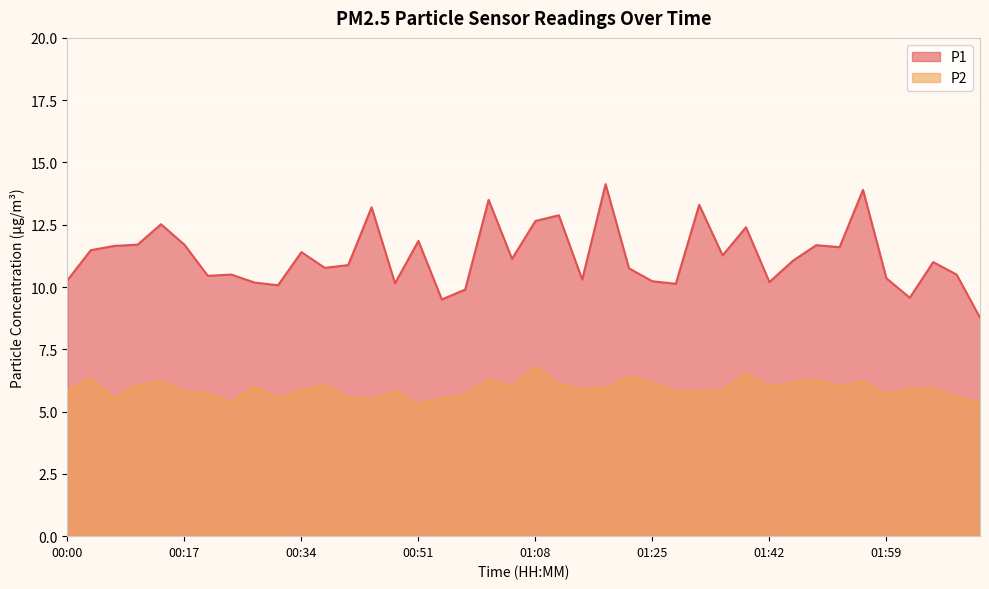

In P2, how many points are lower than both neighbors (excluding endpoints)?

11